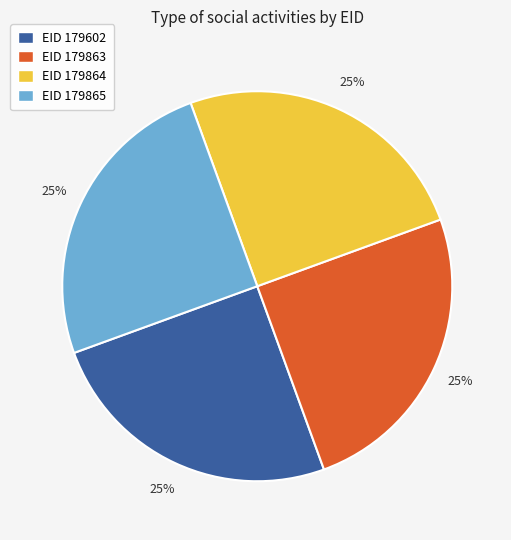

What percentage is the EID 179864 slice, to the nearest percent?

25%